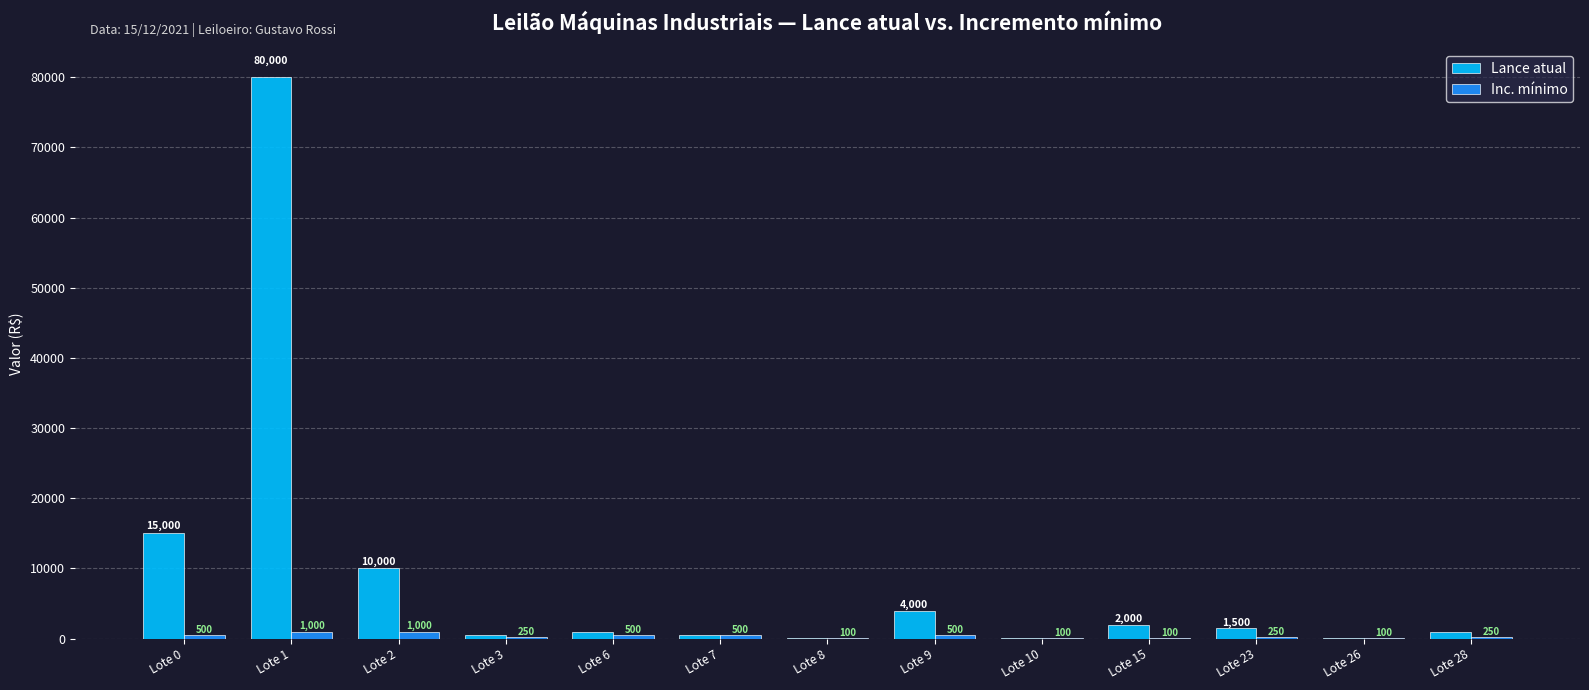

Reading left to right, extract all data points from this chart.

Lance atual: Lote 0=15000	Lote 1=80000	Lote 2=10000	Lote 3=500	Lote 6=1000	Lote 7=500	Lote 8=100	Lote 9=4000	Lote 10=100	Lote 15=2000	Lote 23=1500	Lote 26=100	Lote 28=1000
Inc. mínimo: Lote 0=500	Lote 1=1000	Lote 2=1000	Lote 3=250	Lote 6=500	Lote 7=500	Lote 8=100	Lote 9=500	Lote 10=100	Lote 15=100	Lote 23=250	Lote 26=100	Lote 28=250